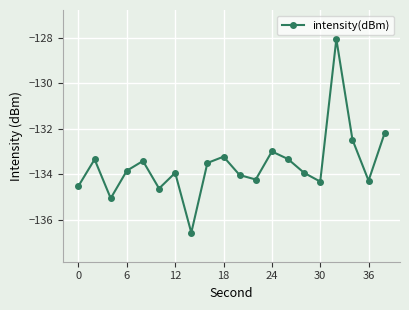

What is the sum of all values?

-2671.9